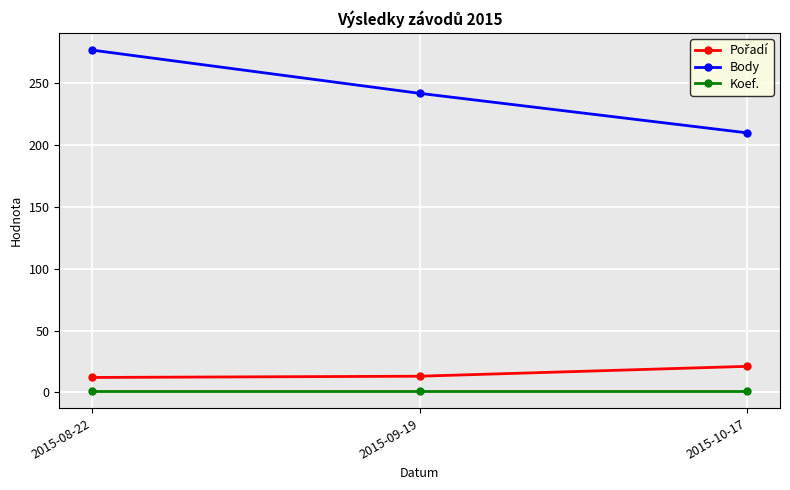

Count the Body values in the range 210 to 277.

3